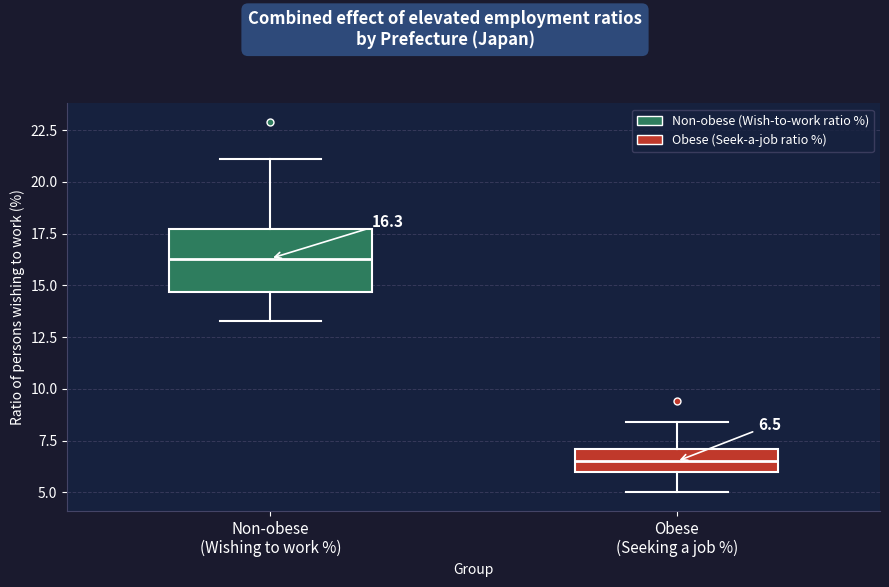

Which box has the highest median line?

Non-obese (Wishing to work %)